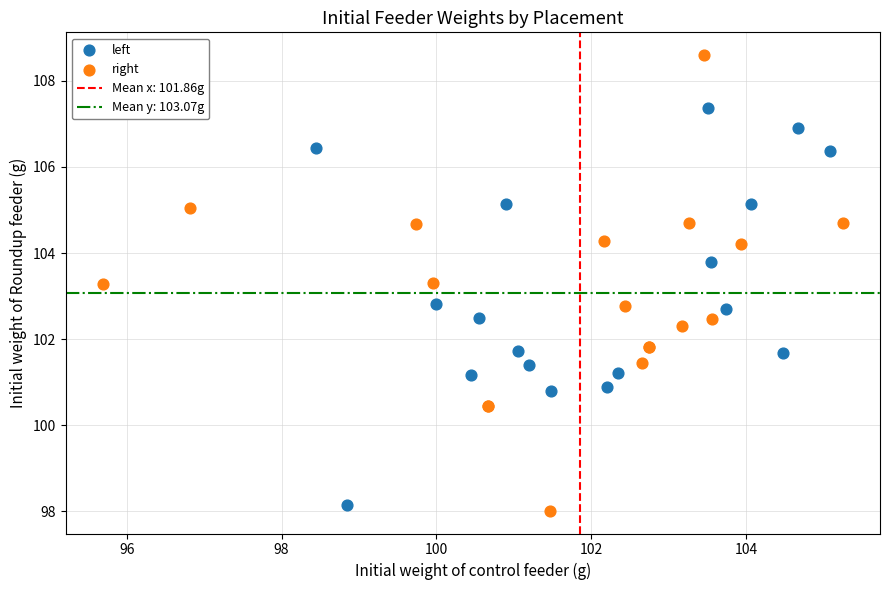

Which series has the largest Y range (max minus min)?

right